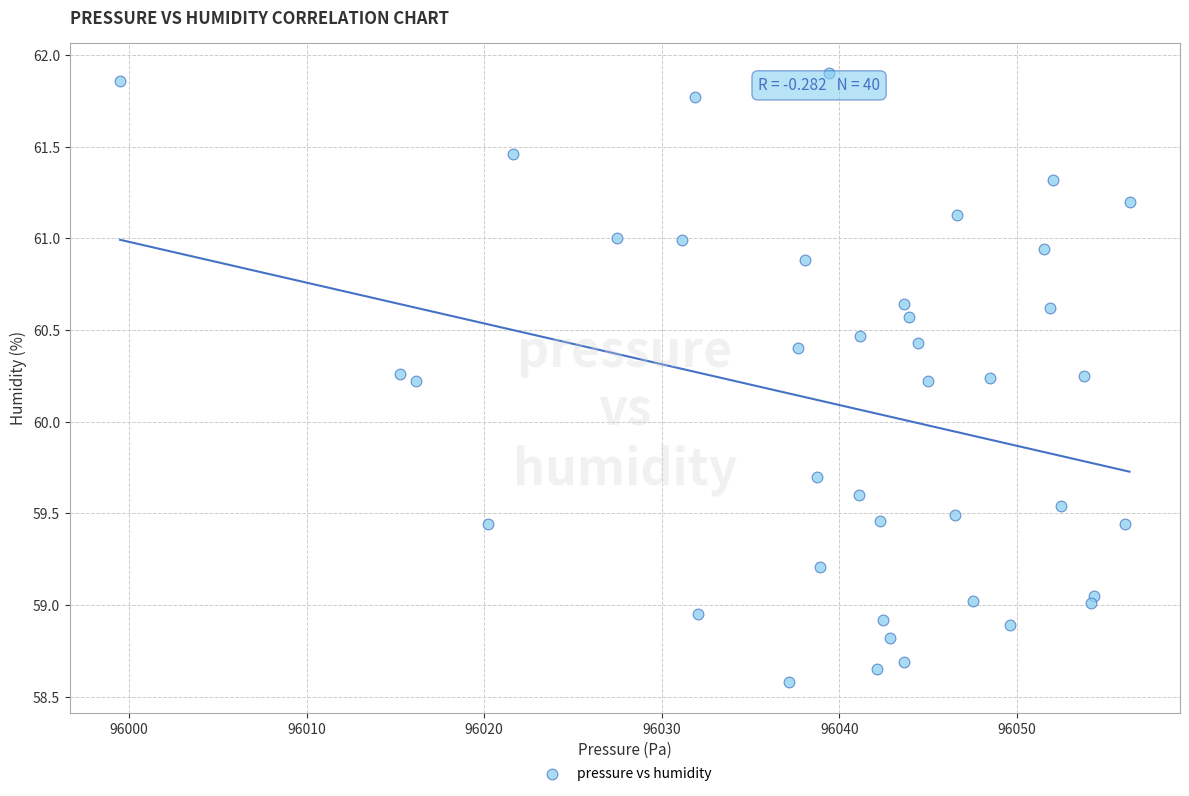

What is the range of Y values (max minus min)?

3.3